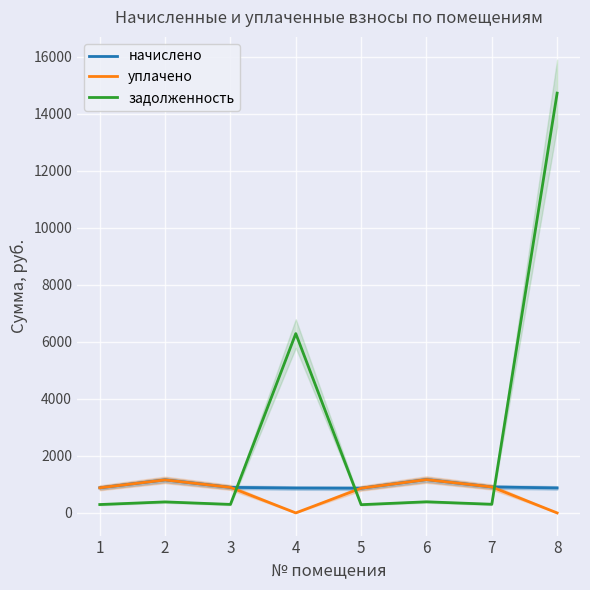

How many lines are shown in the chart?

3